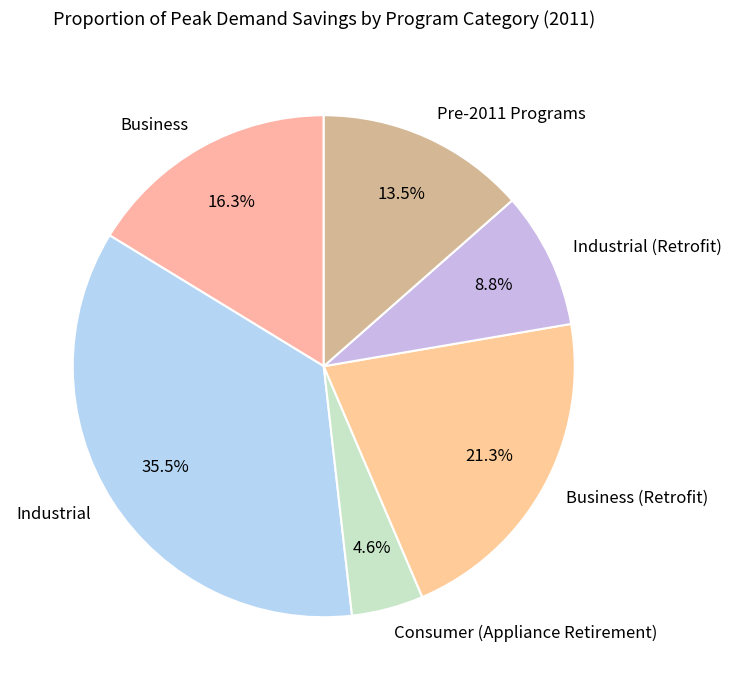

How many slices are in this pie chart?

6